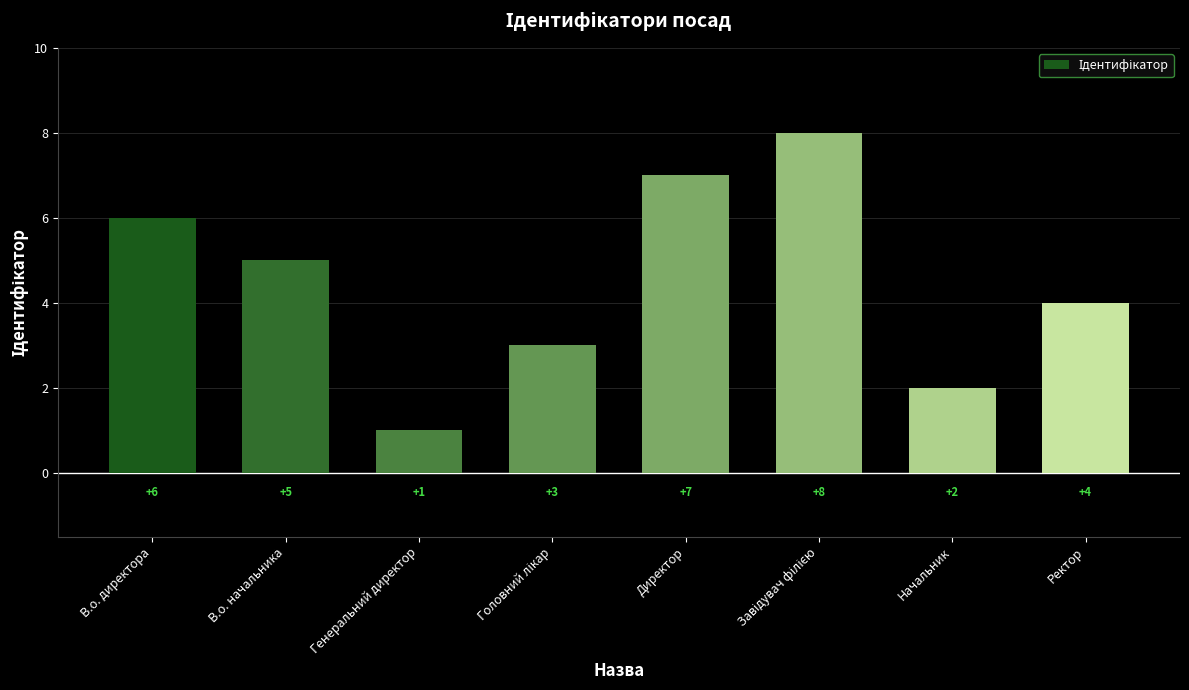

What is the difference between the second highest and minimum values?

6